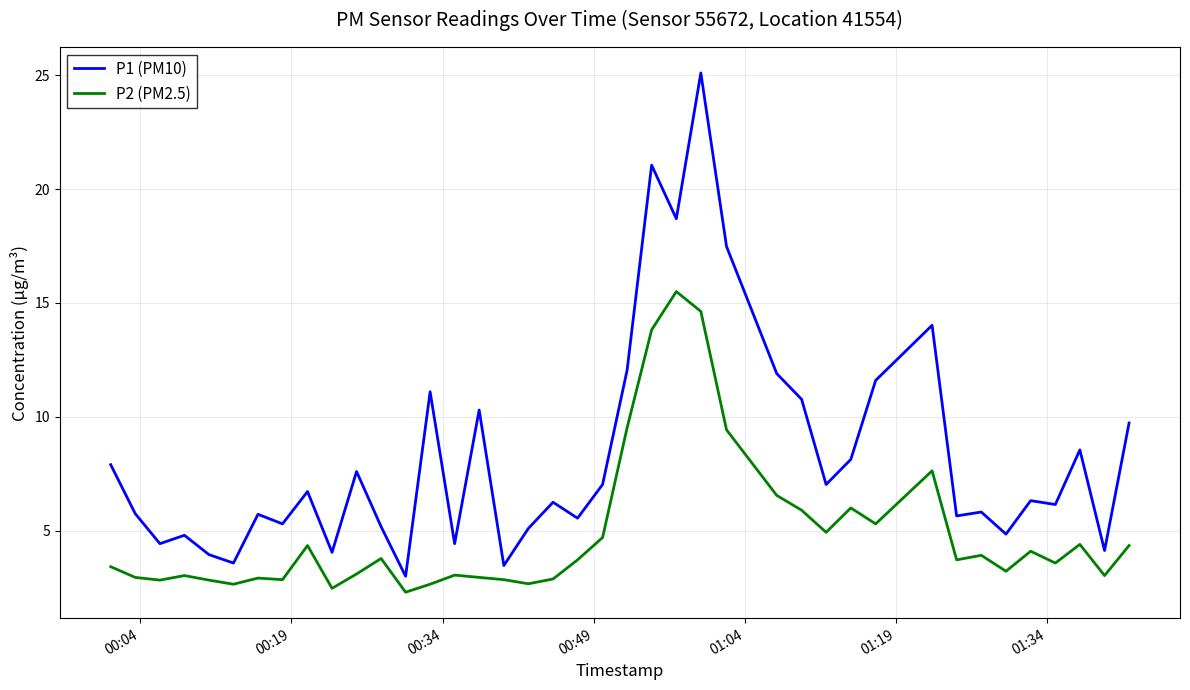

True or false: P2 (PM2.5) and P1 (PM10) intersect in this chart.

False